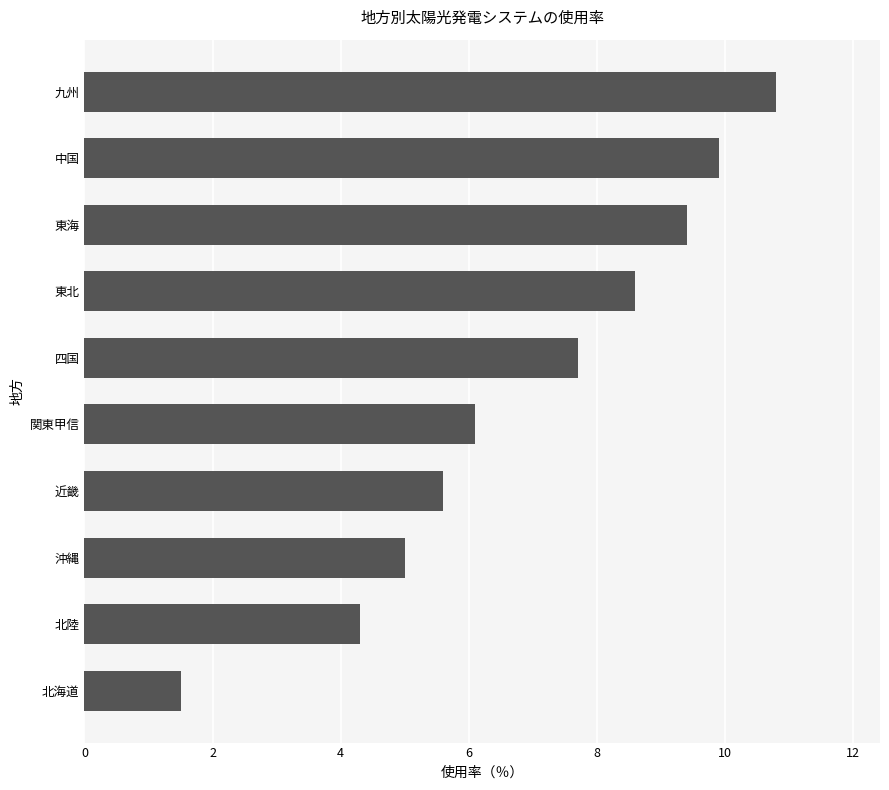

What value does the data have at 北陸?

4.3